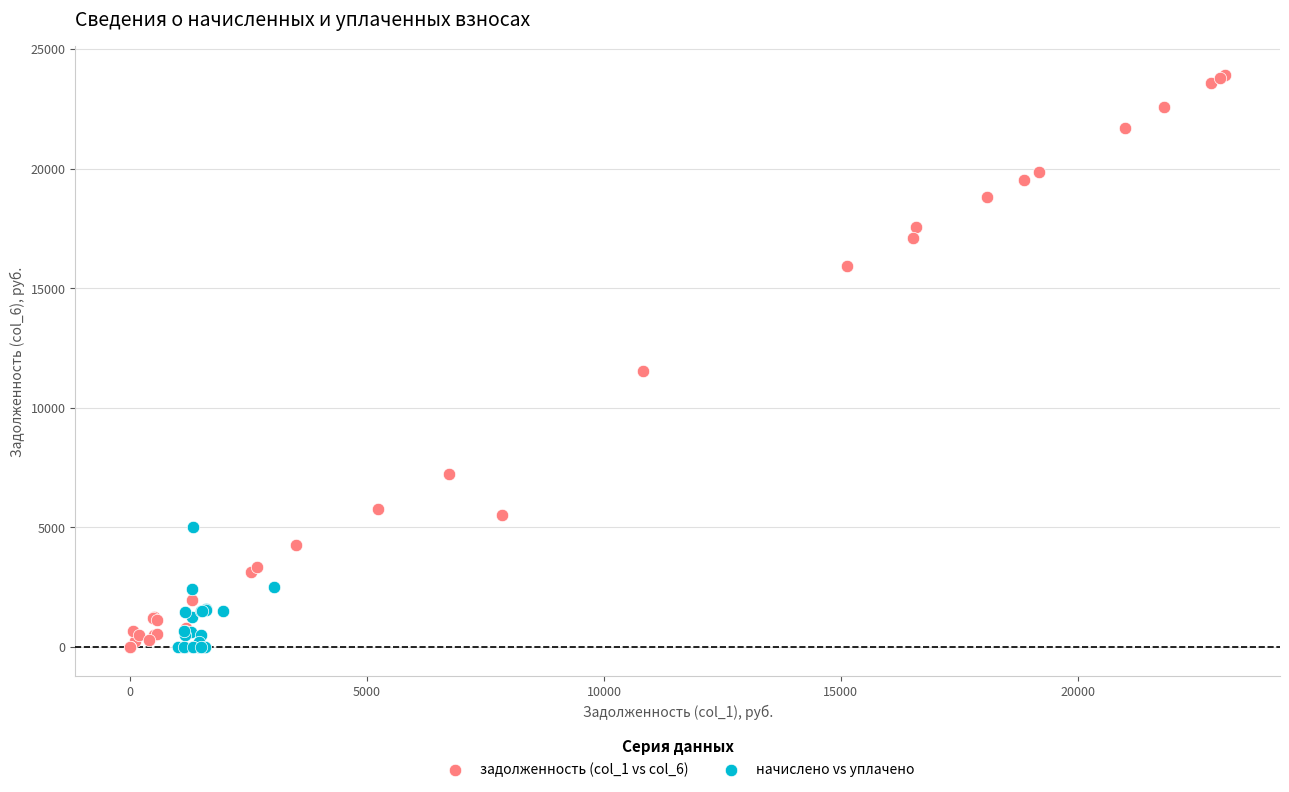

Which series has the largest Y range (max minus min)?

задолженность (col_1 vs col_6)